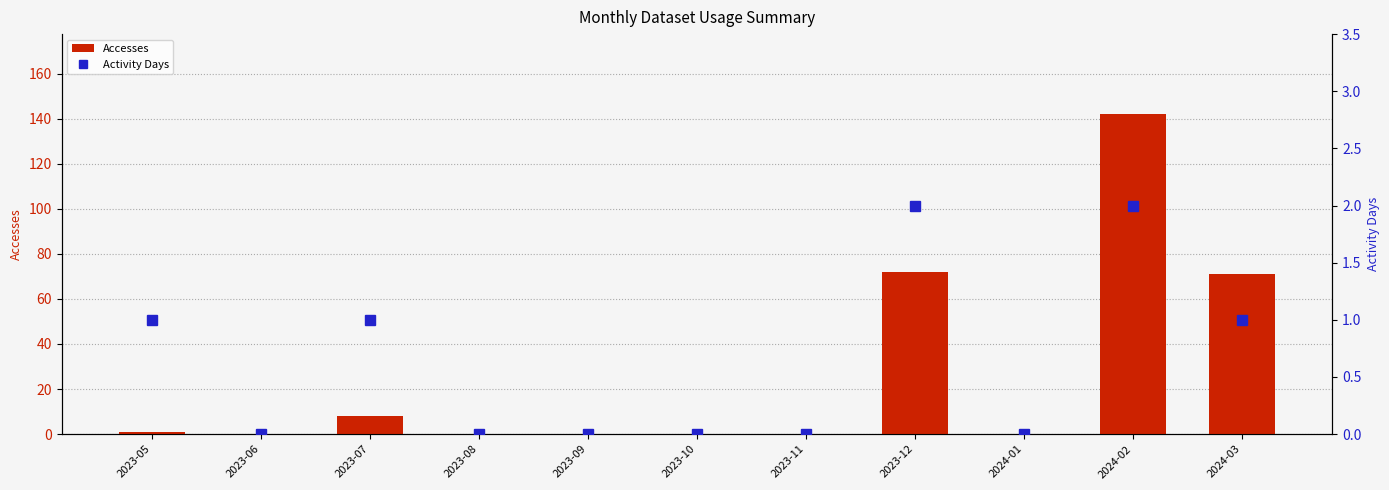

List the series in order of their peak value, lowest first.

Activity Days, Accesses